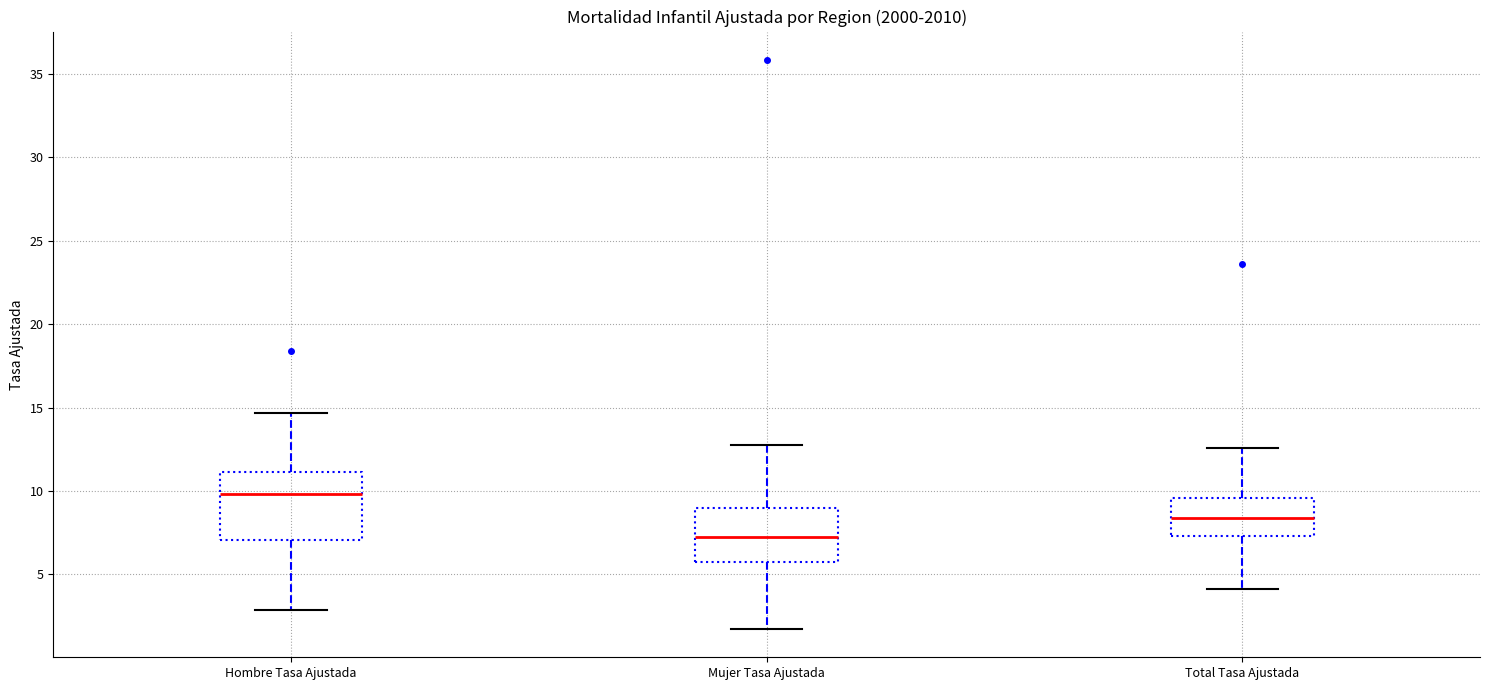

Comparing the boxes themselves (not the whiskers), which one is the tallest?

Hombre Tasa Ajustada